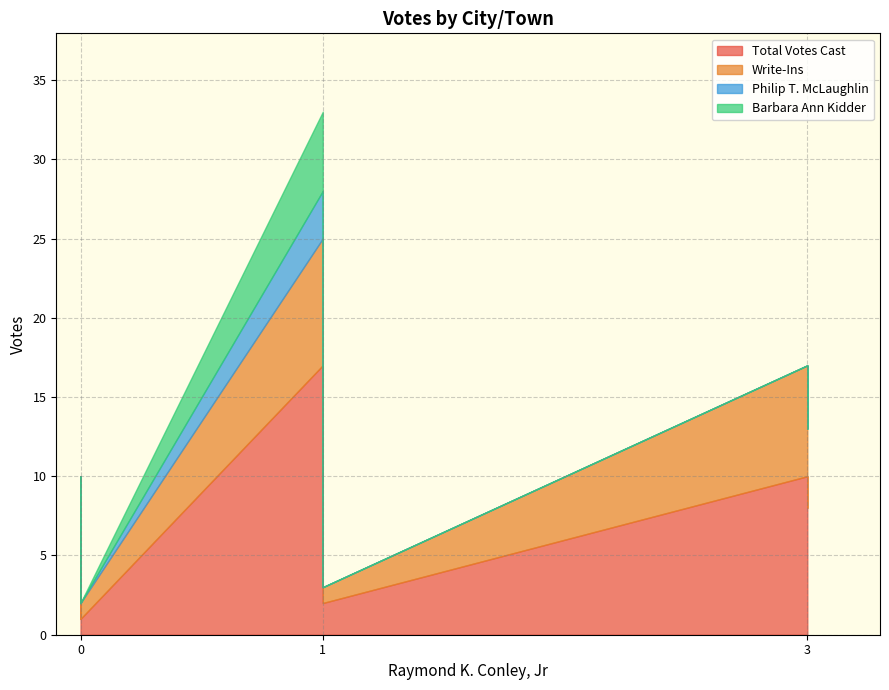

What is the difference between the maximum and second lowest values in the Philip T. McLaughlin series?

3